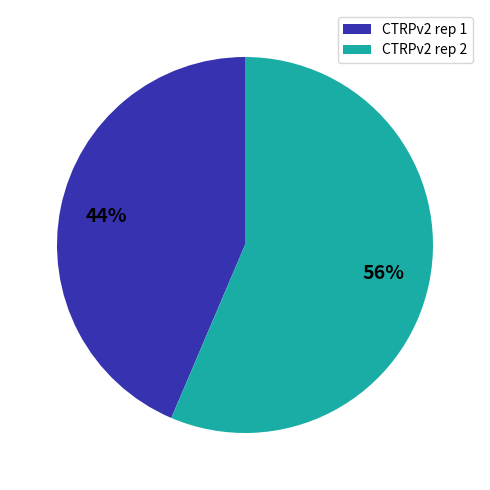

To the nearest percent, what percentage of the pie is CTRPv2 rep 2?

56%